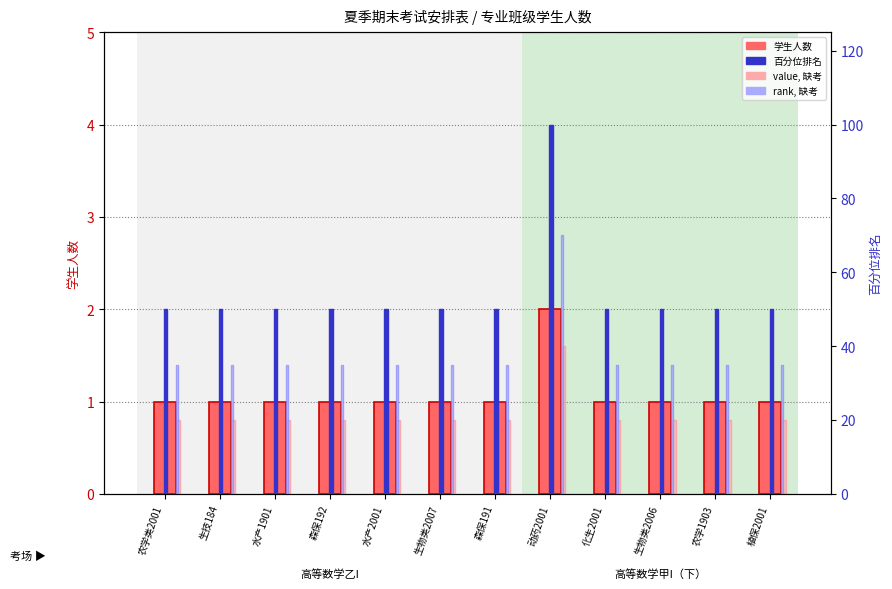

What are all the series names shown in the legend?

学生人数, value, 缺考, 百分位排名, rank, 缺考